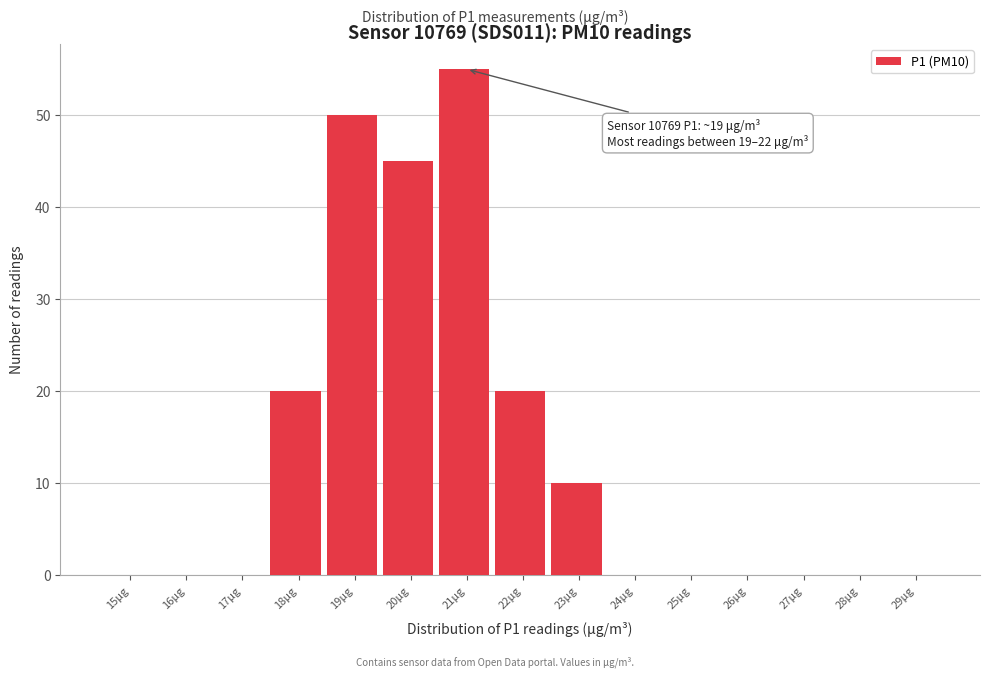

Reading left to right, extract all data points from this chart.

15μg=0	16μg=0	17μg=0	18μg=20	19μg=50	20μg=45	21μg=55	22μg=20	23μg=10	24μg=0	25μg=0	26μg=0	27μg=0	28μg=0	29μg=0